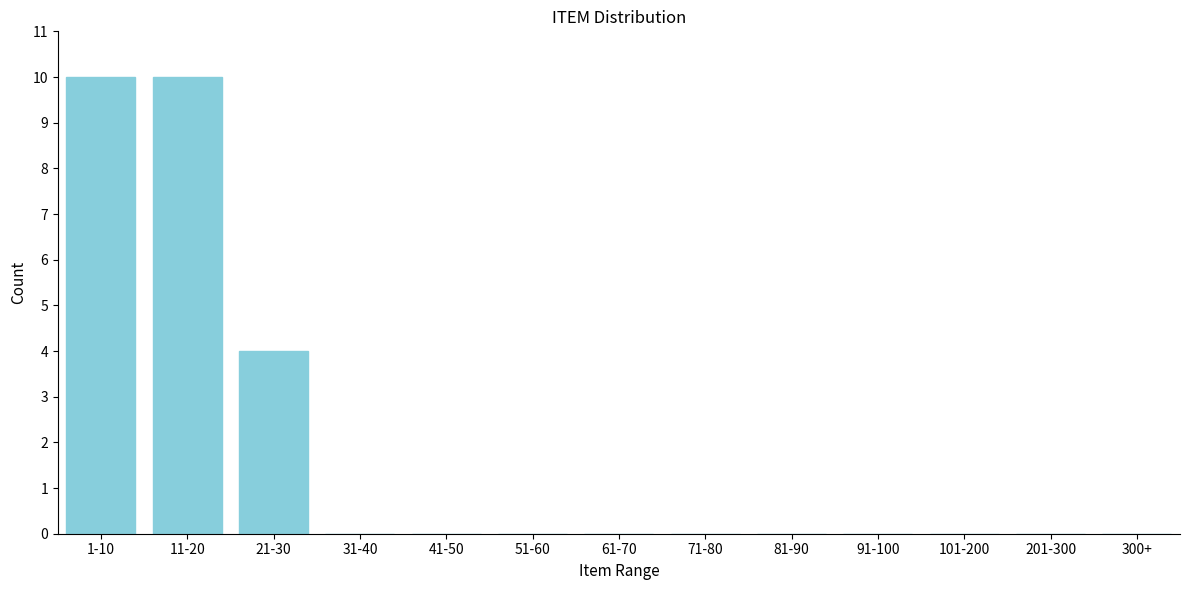

Reading left to right, extract all data points from this chart.

1-10=10	11-20=10	21-30=4	31-40=0	41-50=0	51-60=0	61-70=0	71-80=0	81-90=0	91-100=0	101-200=0	201-300=0	300+=0